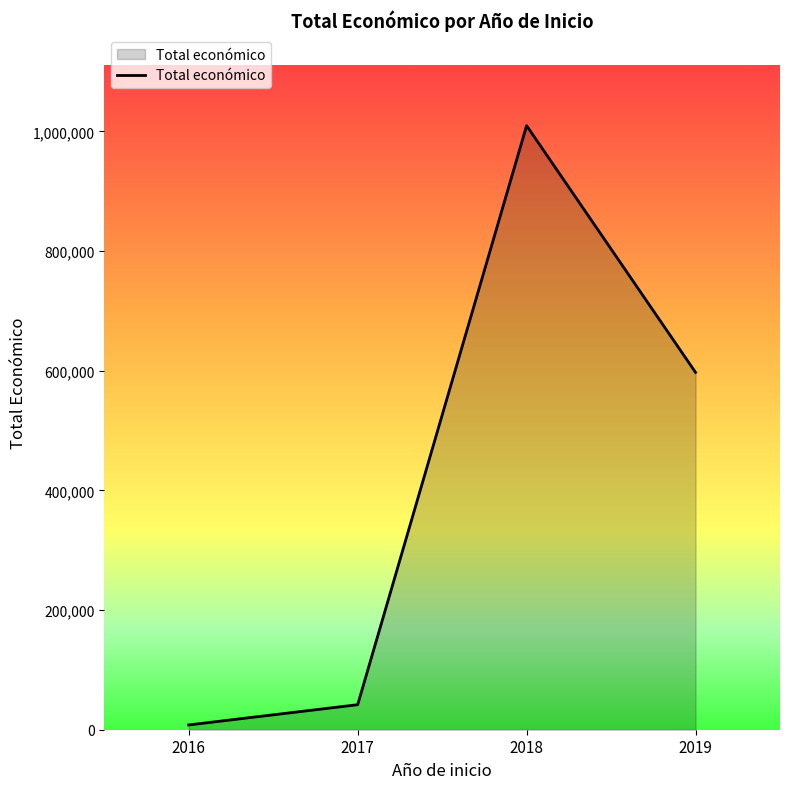

What is the difference between the maximum and minimum values?

1001585